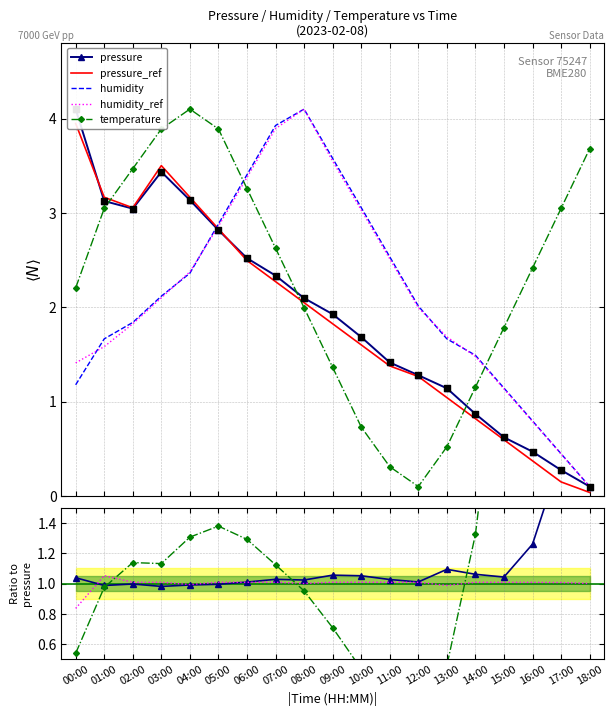

At which category is the sum across all series the highest?

05:00